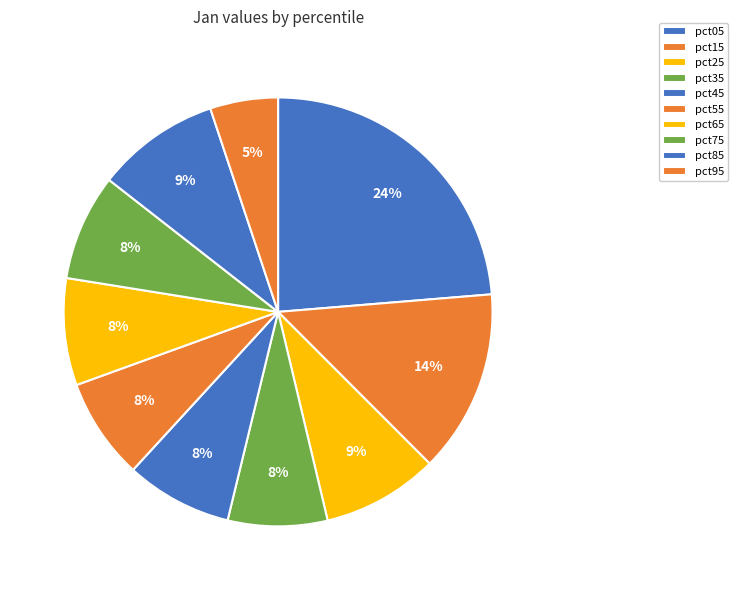

Which category has the smallest portion of the pie?

pct95